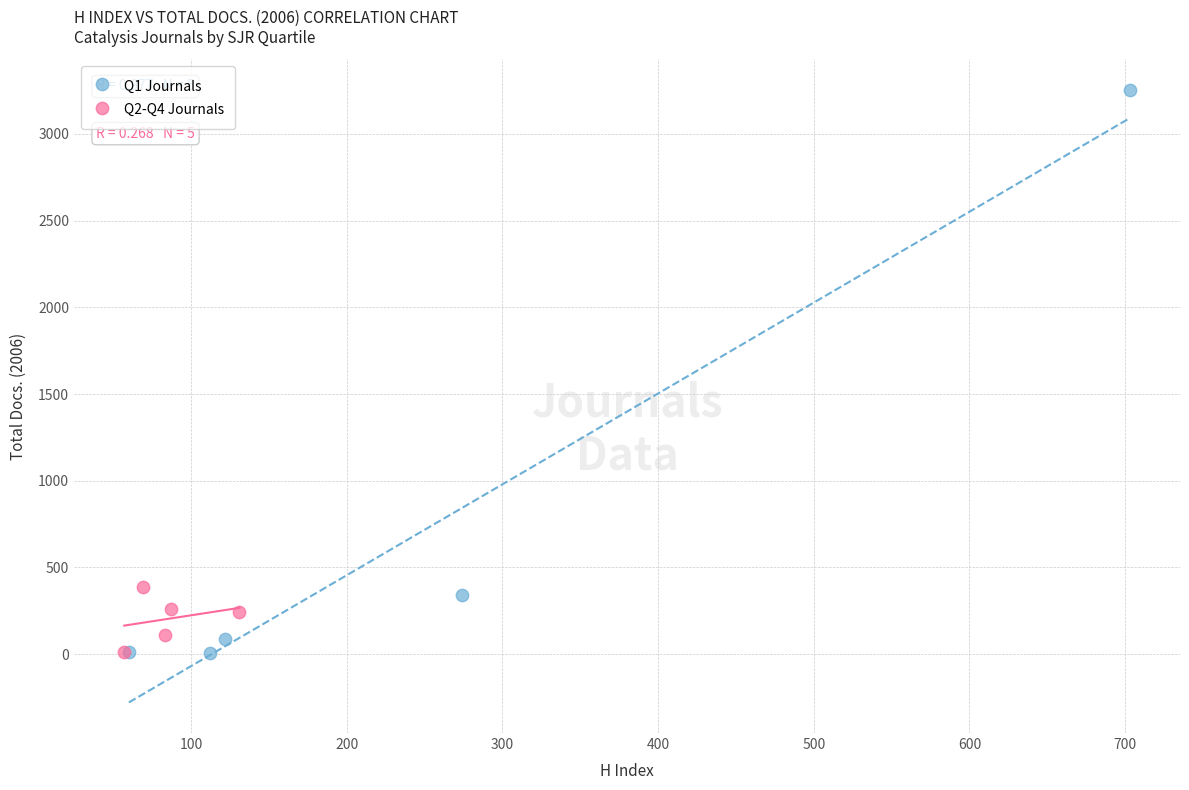

Which series has the widest spread of Y values?

Q1 Journals